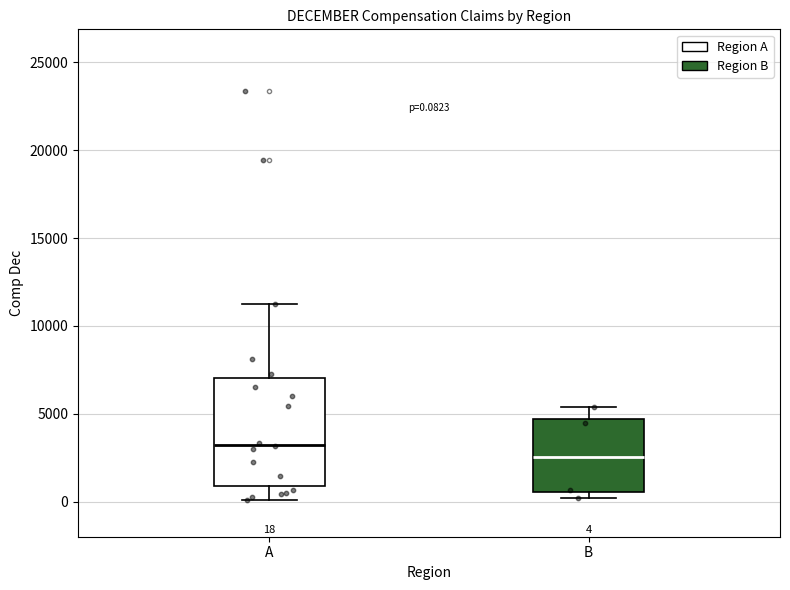

Which box has the lowest median line?

B